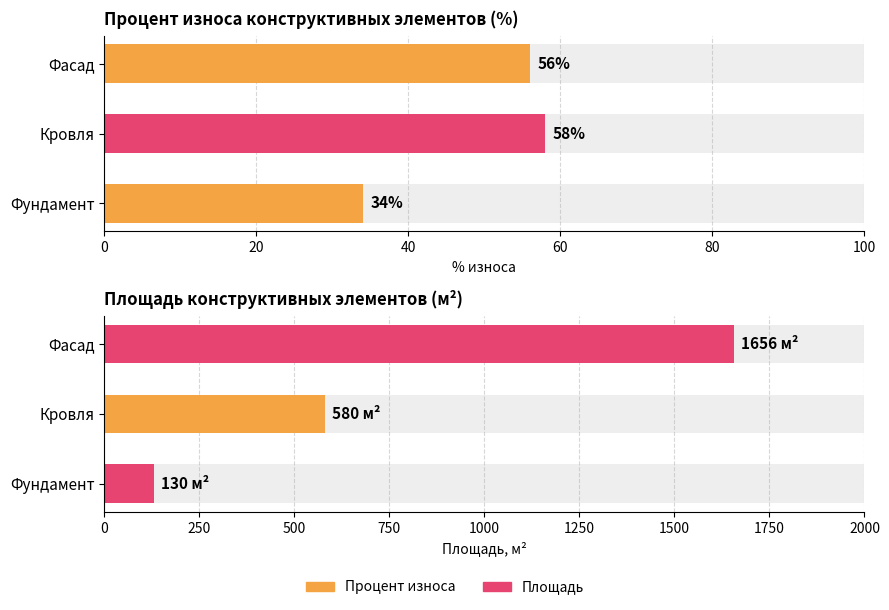

How many Площадь values are between 130 and 1656?

3